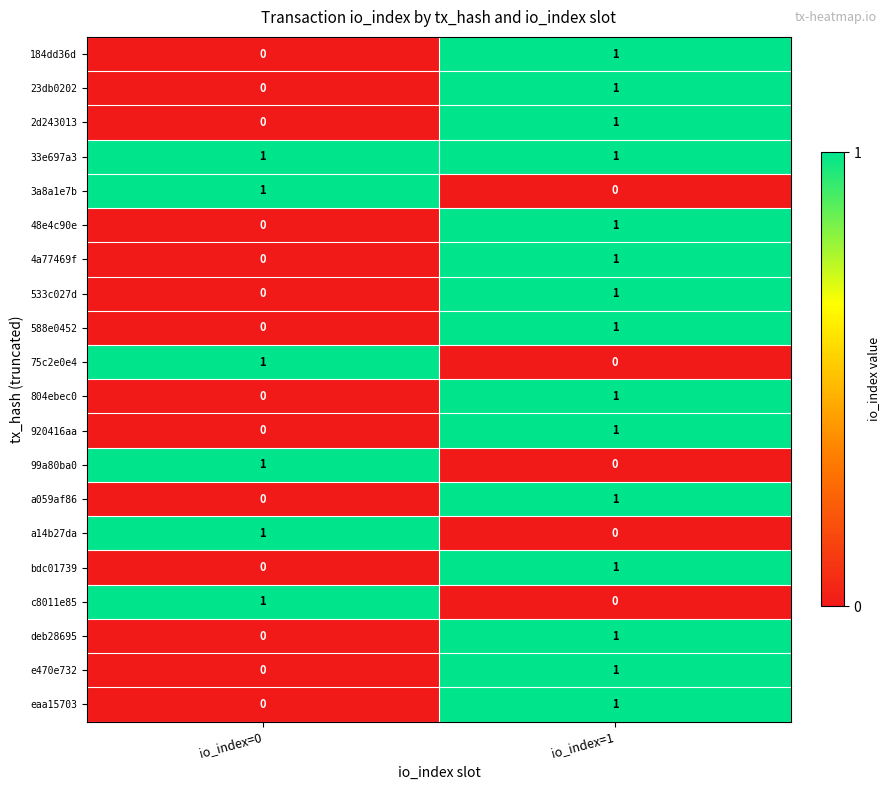

What is the maximum value shown in the chart?

1